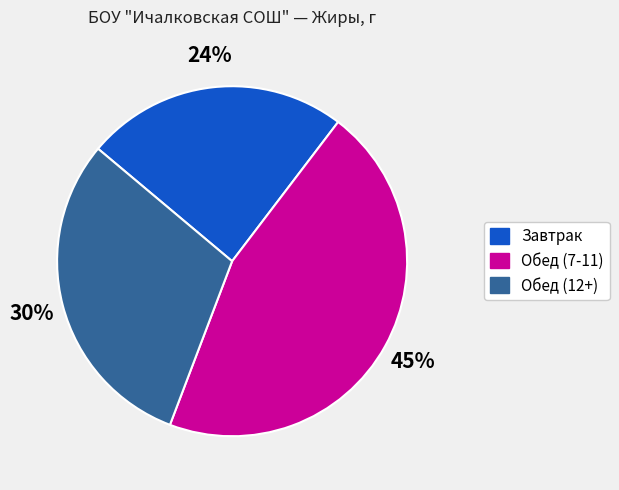

Count the number of slices in the pie.

3